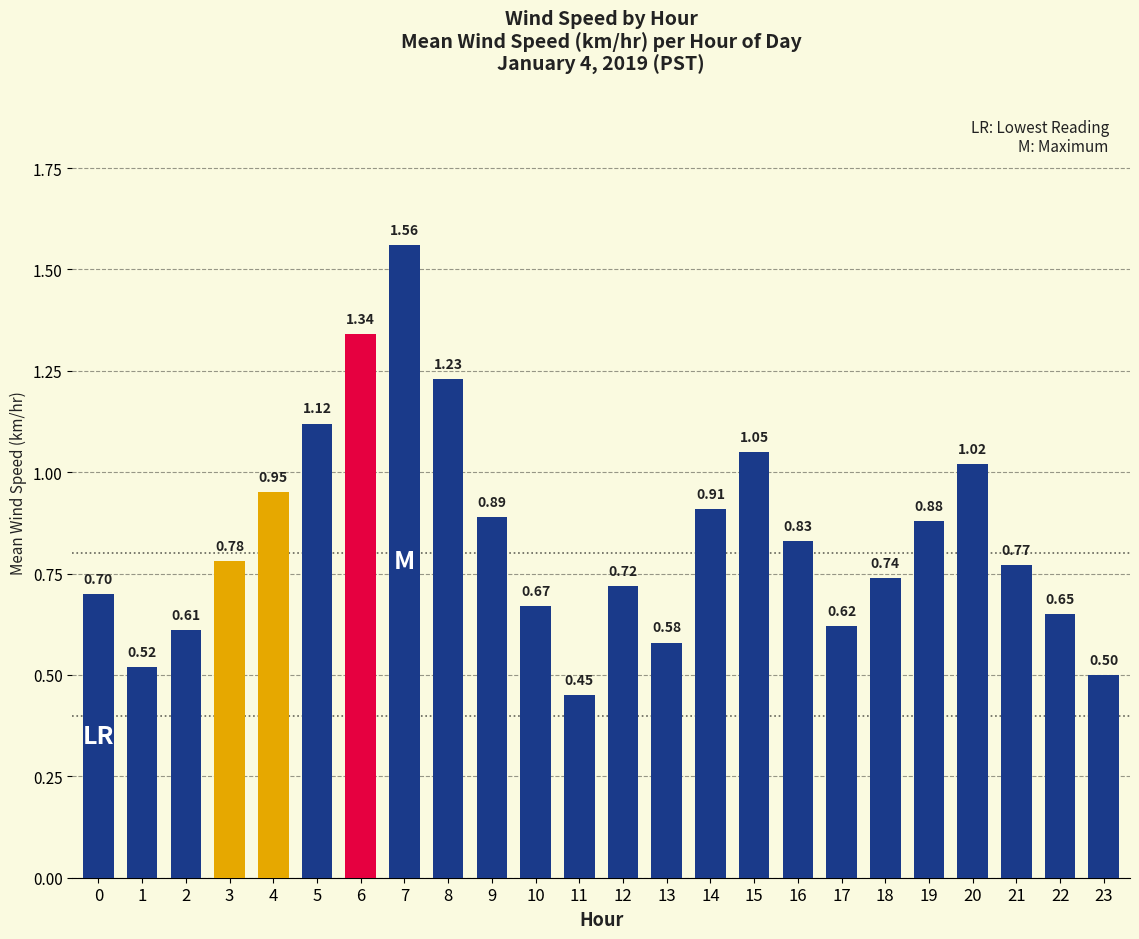

Which label corresponds to the largest value in the chart?

7